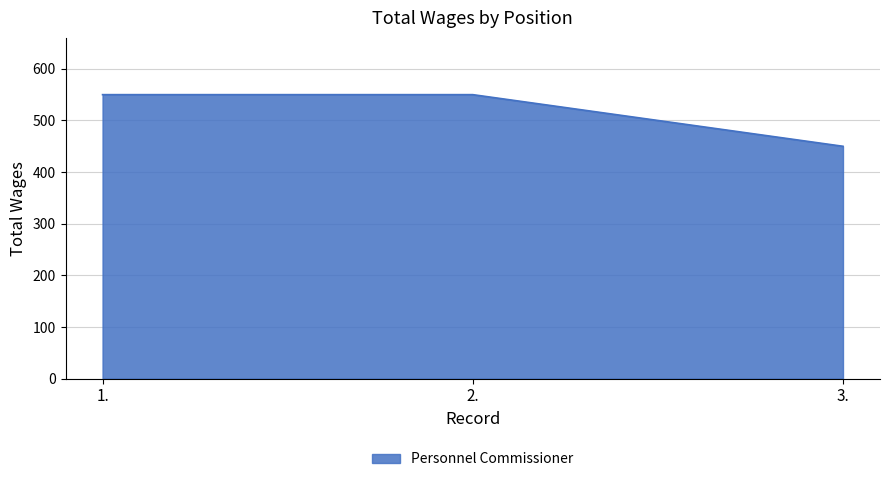

True or false: the data shows 747 at 2..

False